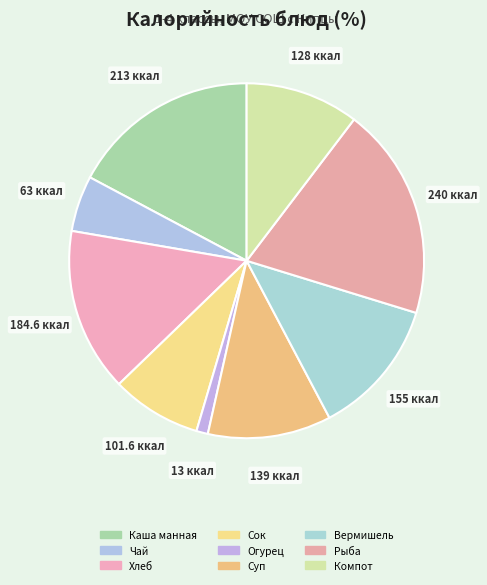

How many segments does this pie chart have?

9